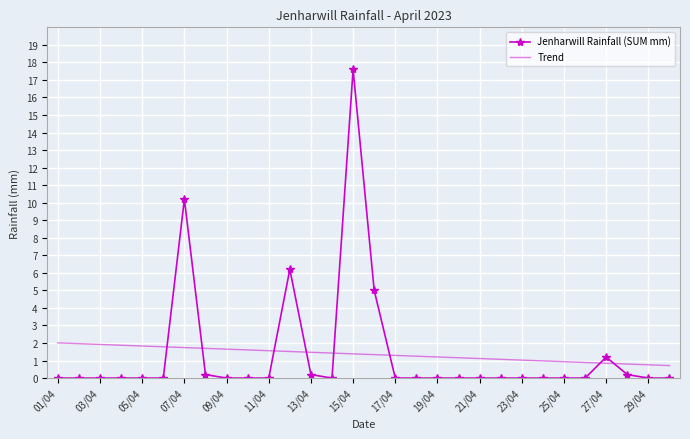

Which series has the widest spread of values?

Jenharwill Rainfall (SUM mm)